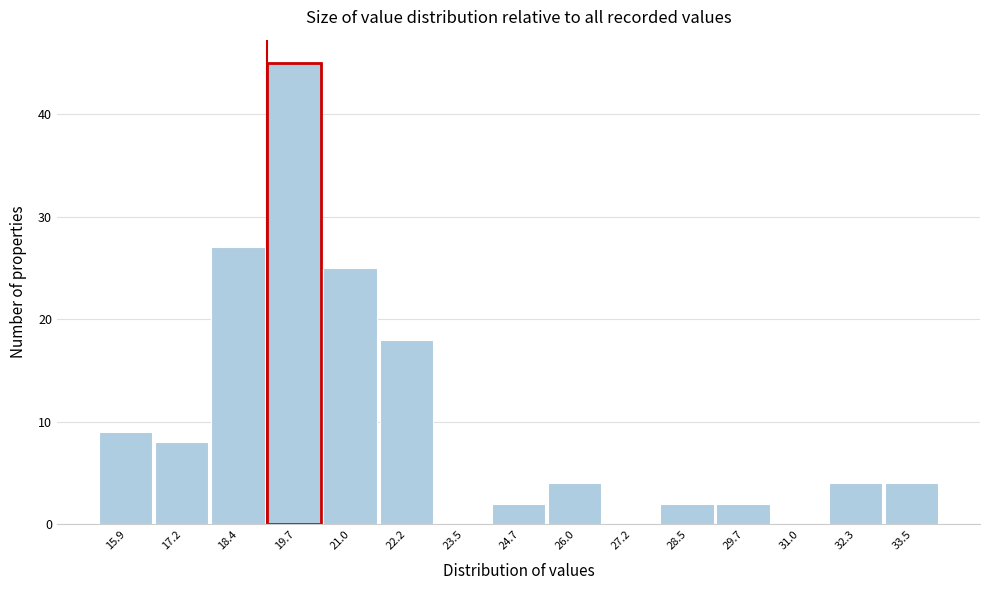

Reading right to left, list all the values displayed in this chart.

33.5=4	32.3=4	31.0=0	29.7=2	28.5=2	27.2=0	26.0=4	24.7=2	23.5=0	22.2=18	21.0=25	19.7=45	18.4=27	17.2=8	15.9=9